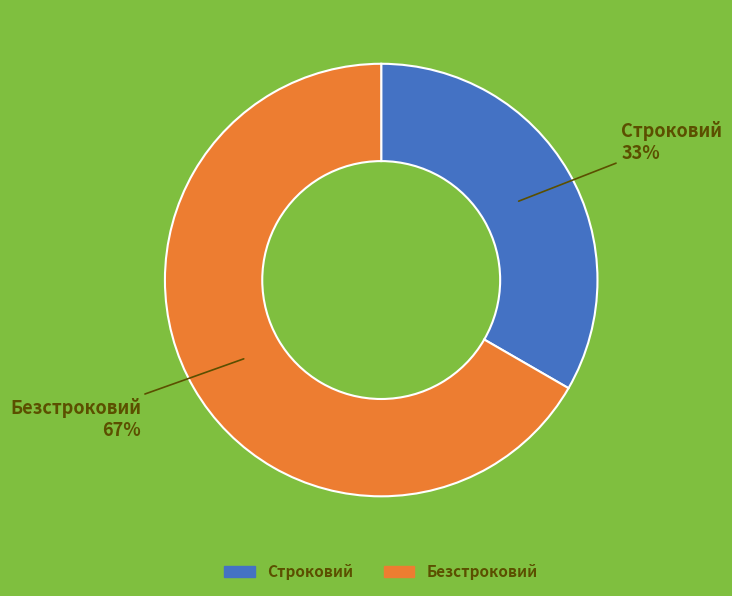

To the nearest percent, what is the average slice percentage?

50%